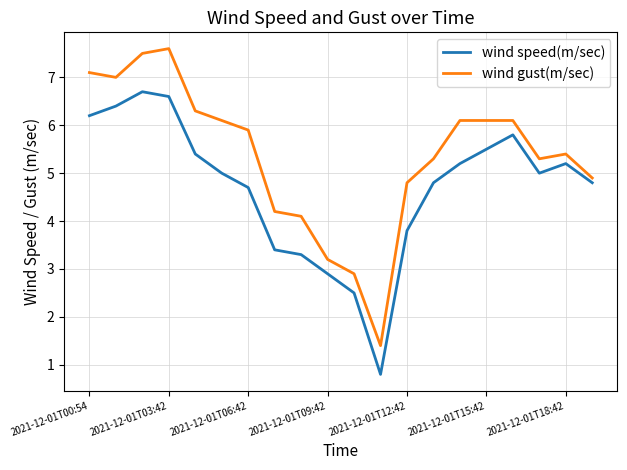

How many lines are shown in the chart?

2